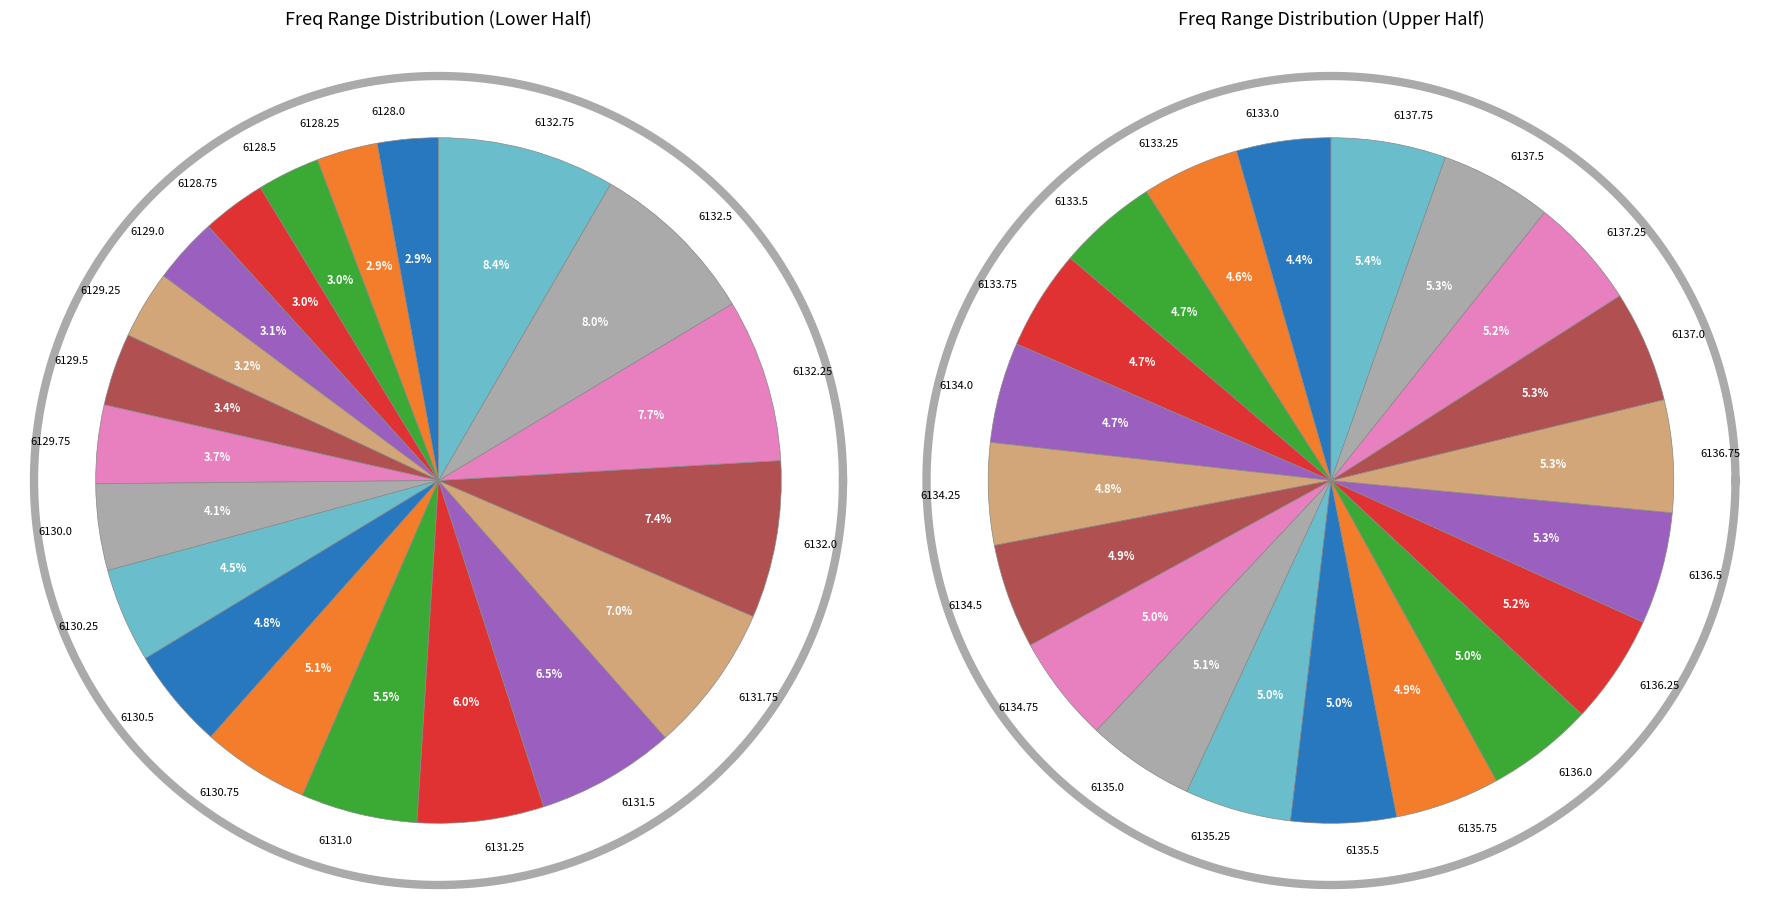

Is 6129.0 the majority of the pie?

No